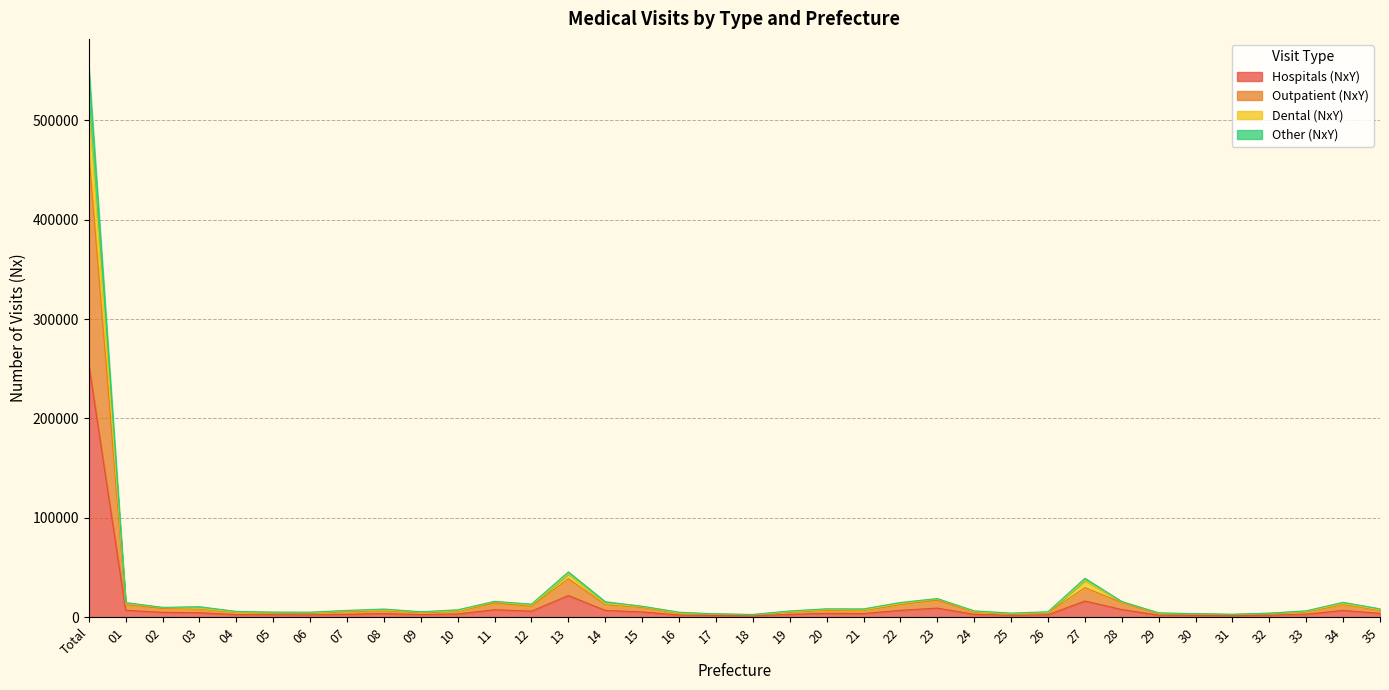

What value does the Hospitals (NxY) series have at 19, to the nearest 50?

2800